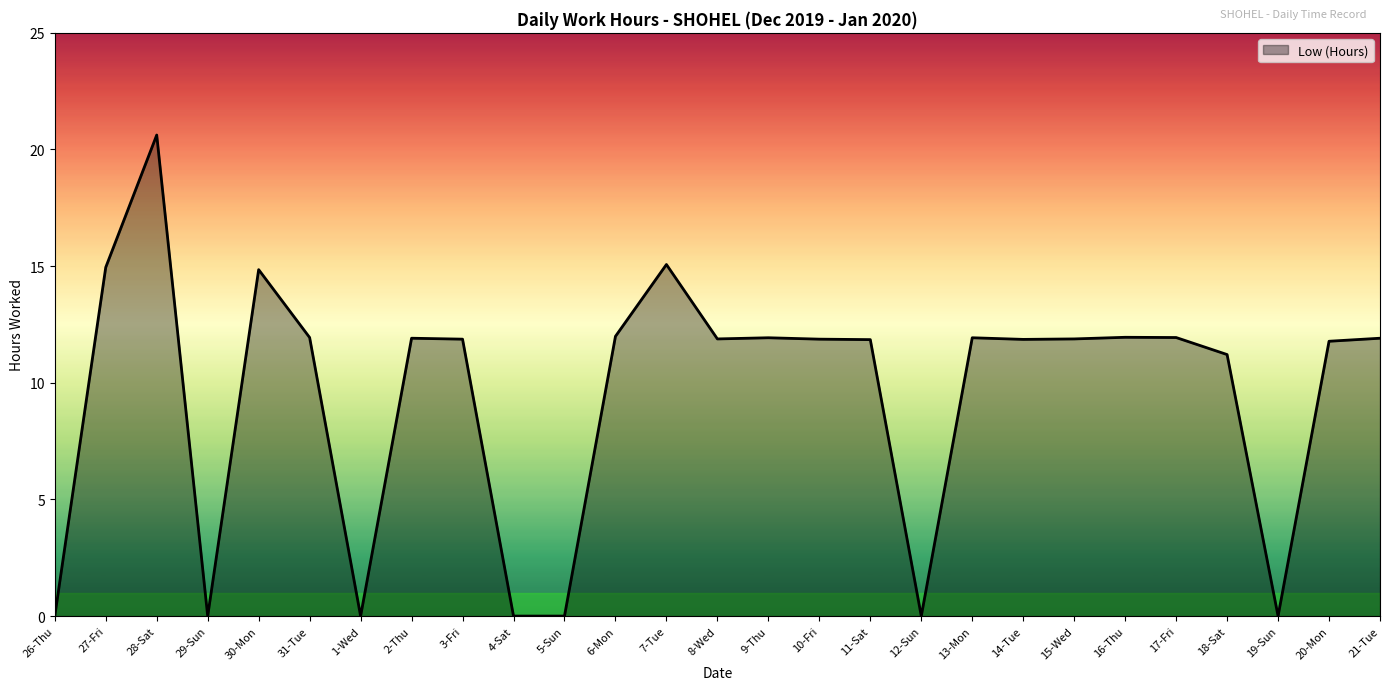

Where is the data nearest to the value 10?

18-Sat